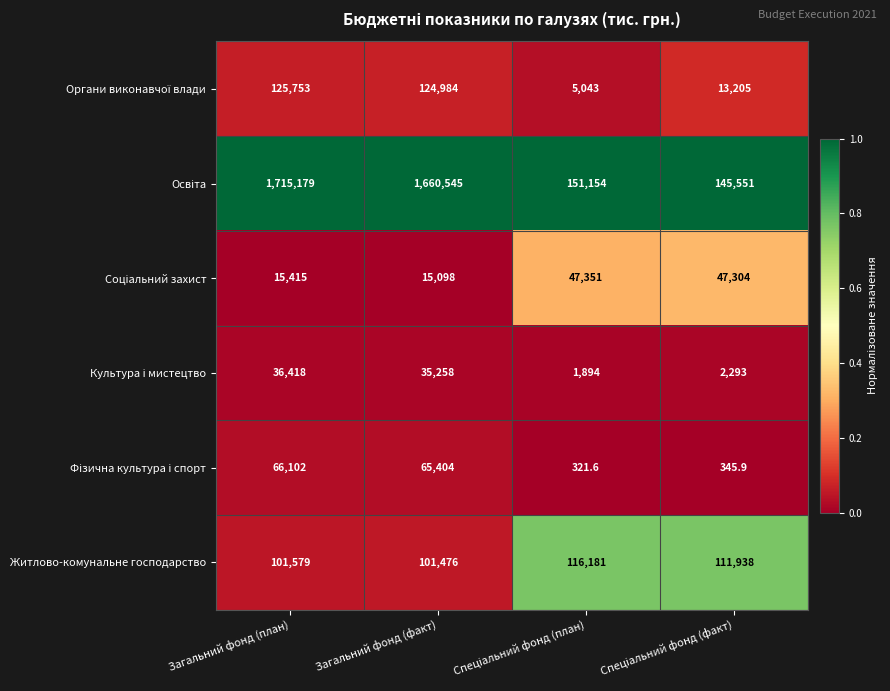

What is the difference between the highest and lowest values at Загальний фонд (план)?

1699764.0